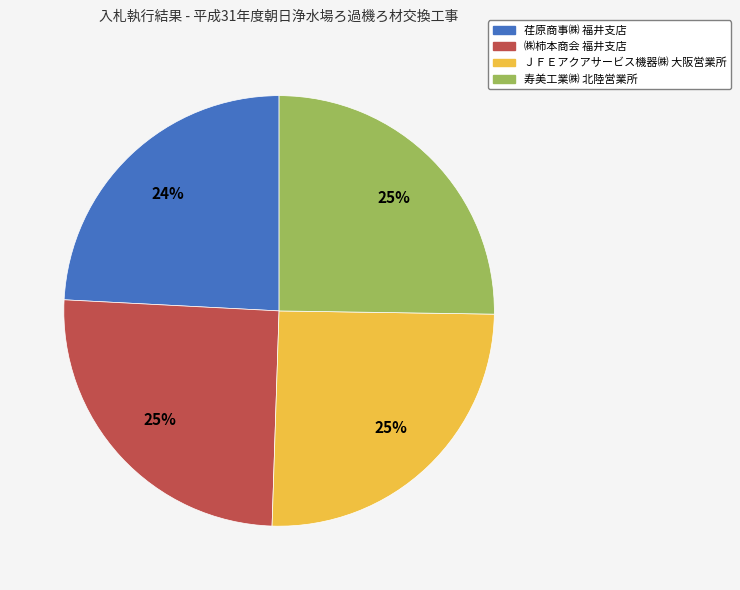

Count the number of slices in the pie.

4